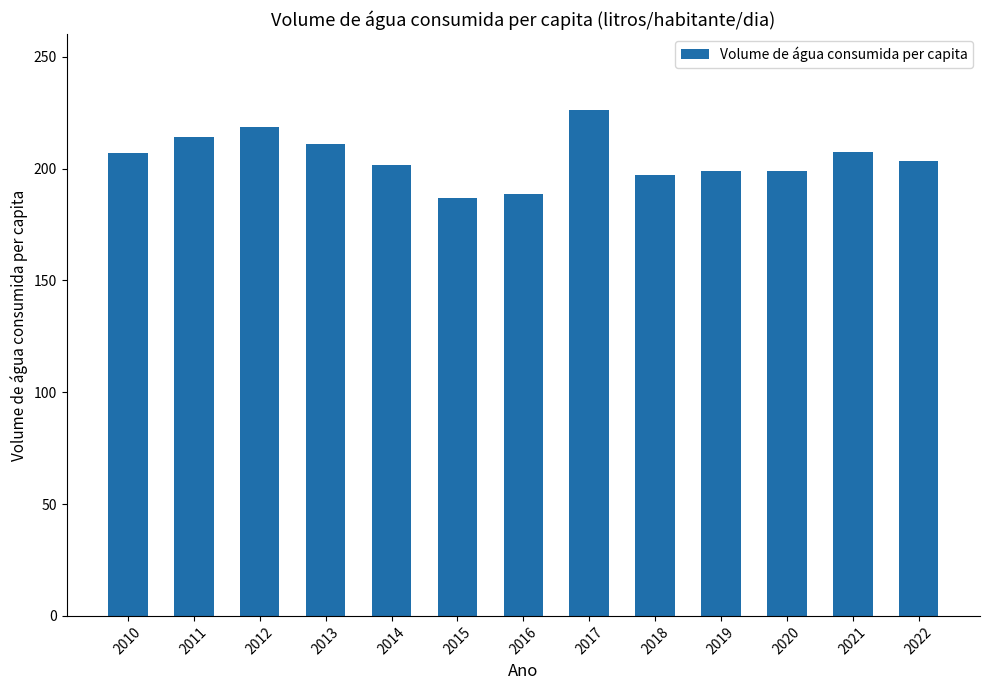

The value at 2018 is 111.8. True or false?

False